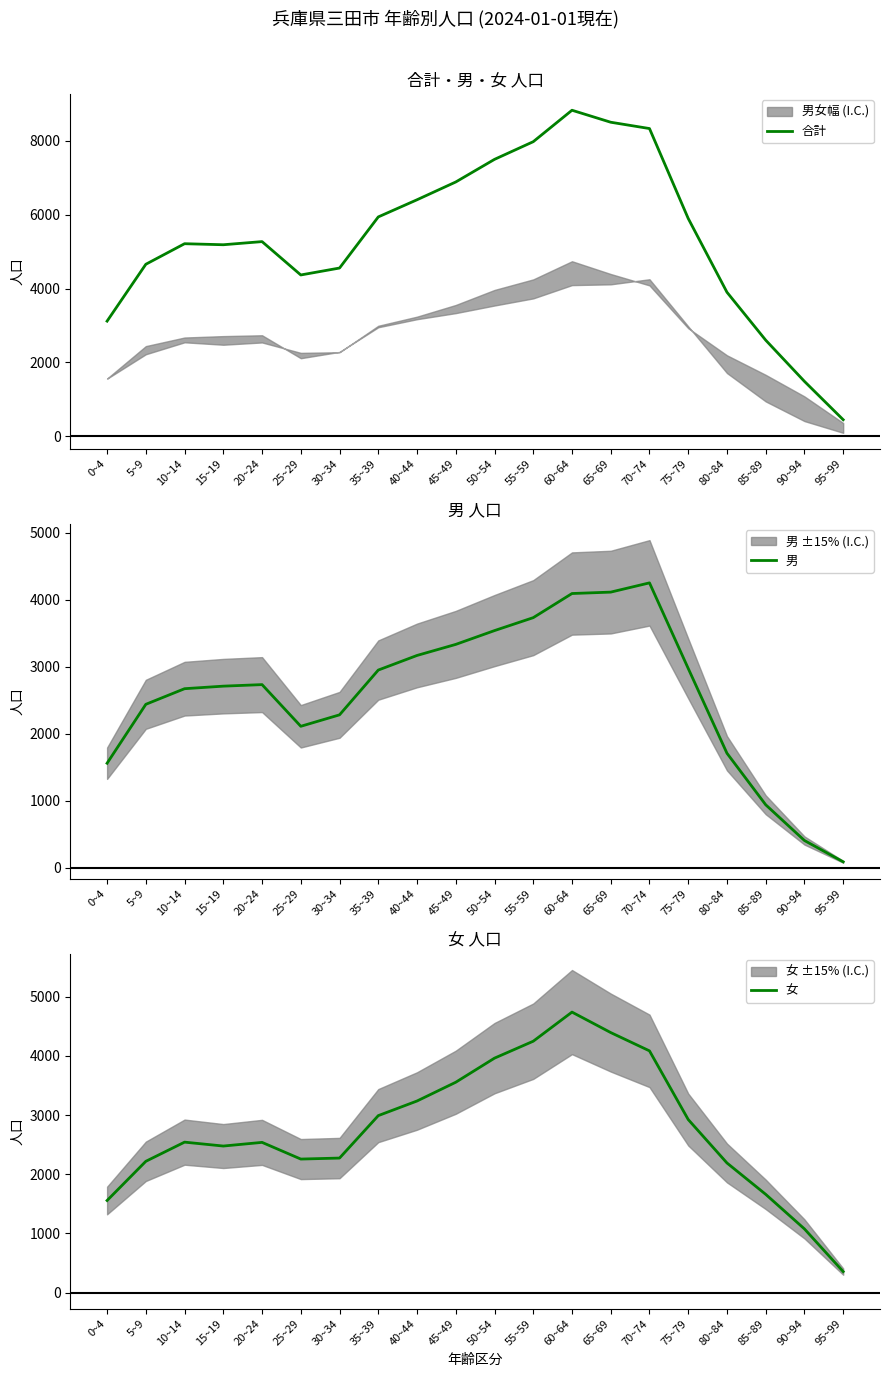

Count the number of categories in the chart.

20